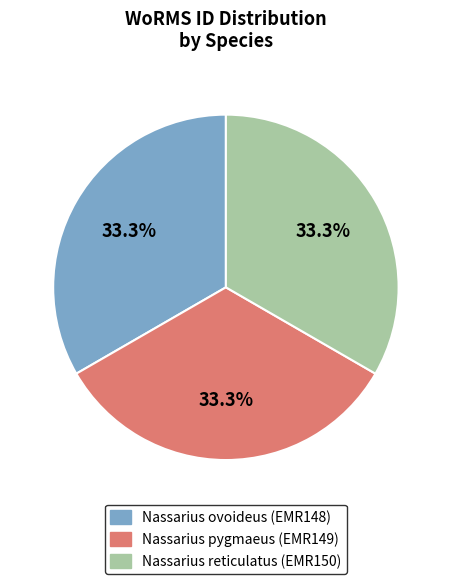

Approximately how many times larger is the value at Nassarius reticulatus (EMR150) compared to Nassarius ovoideus (EMR148)?

1.0